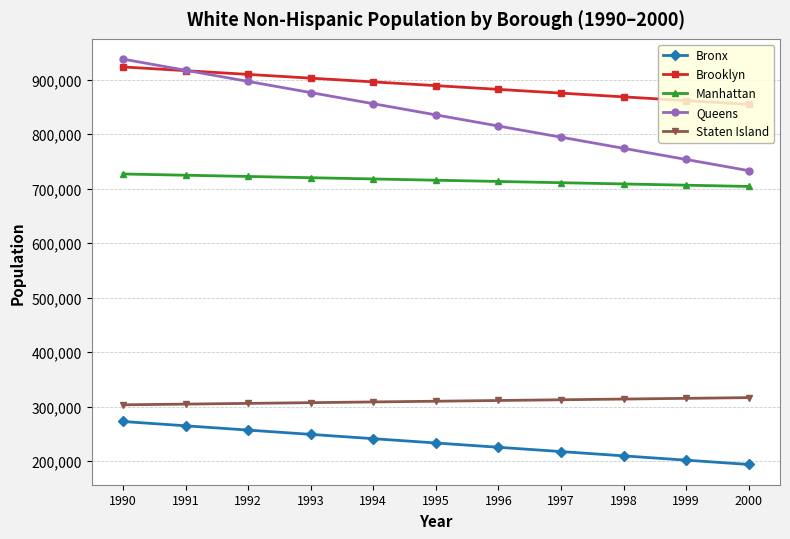

True or false: Bronx has a value of 146816 at 1991.

False